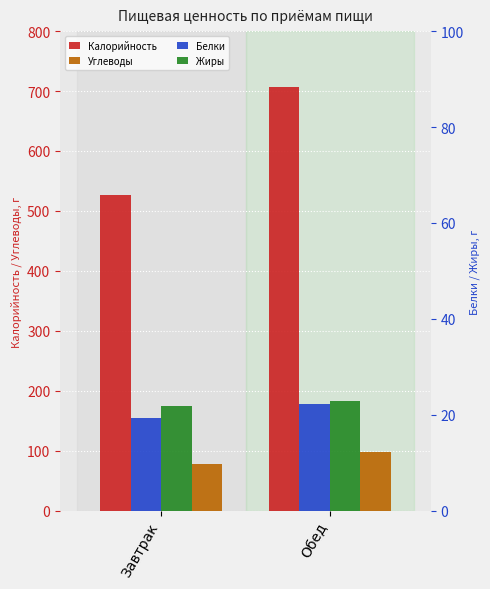

Reading left to right, list all the values displayed in this chart.

Калорийность: Завтрак=526.4	Обед=707.0
Углеводы: Завтрак=78.6	Обед=97.7
Белки: Завтрак=19.3	Обед=22.3
Жиры: Завтрак=21.8	Обед=22.8